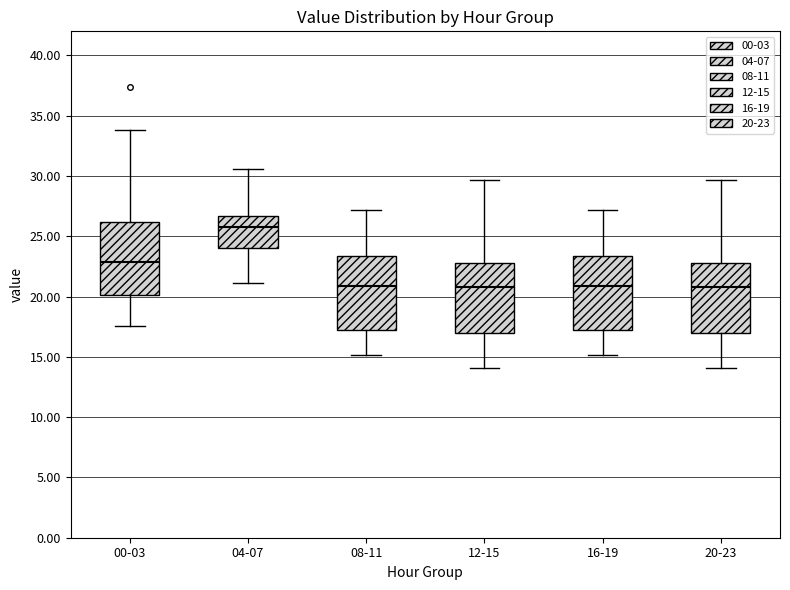

Reading left to right, read every box against the y-axis: the position of its median line, the range the box covers, and the ends of its whiskers. The values are not printed on the chart, so give them approximately, as read against the axis.

00-03: median 23.0, box 20.0 to 26.0, whiskers 17.5 to 34.0
04-07: median 26.0, box 24.0 to 26.5, whiskers 21.0 to 30.5
08-11: median 21.0, box 17.0 to 23.5, whiskers 15.0 to 27.0
12-15: median 21.0, box 17.0 to 23.0, whiskers 14.0 to 29.5
16-19: median 21.0, box 17.0 to 23.5, whiskers 15.0 to 27.0
20-23: median 21.0, box 17.0 to 23.0, whiskers 14.0 to 29.5